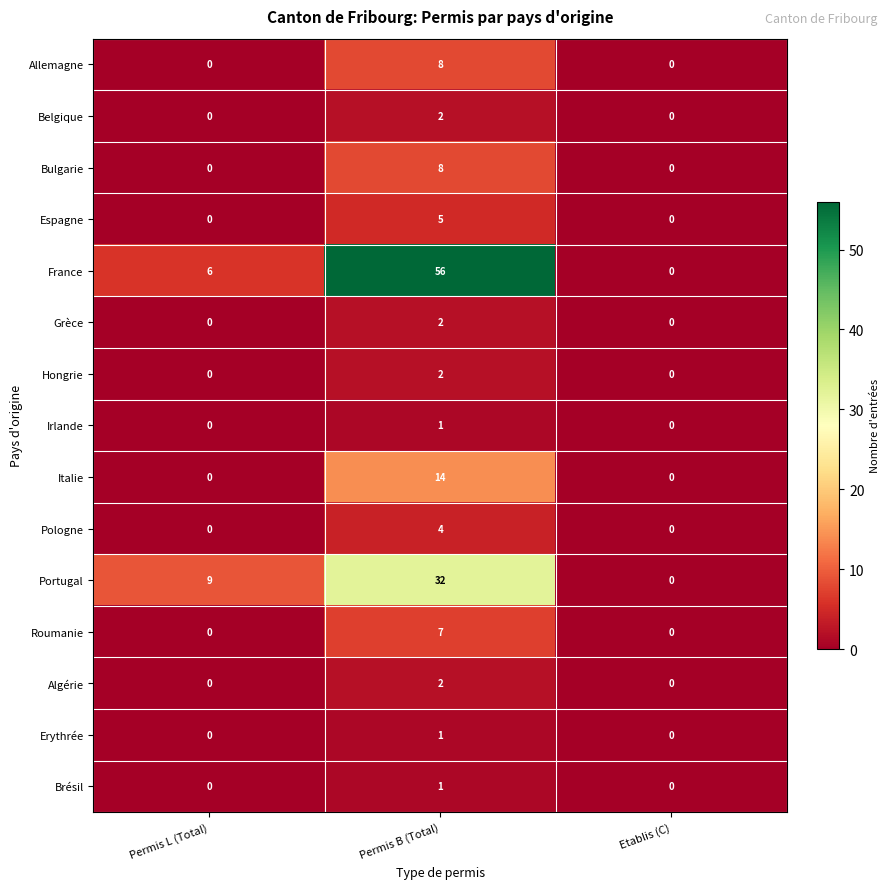

At which label does Portugal reach its peak?

Permis B (Total)